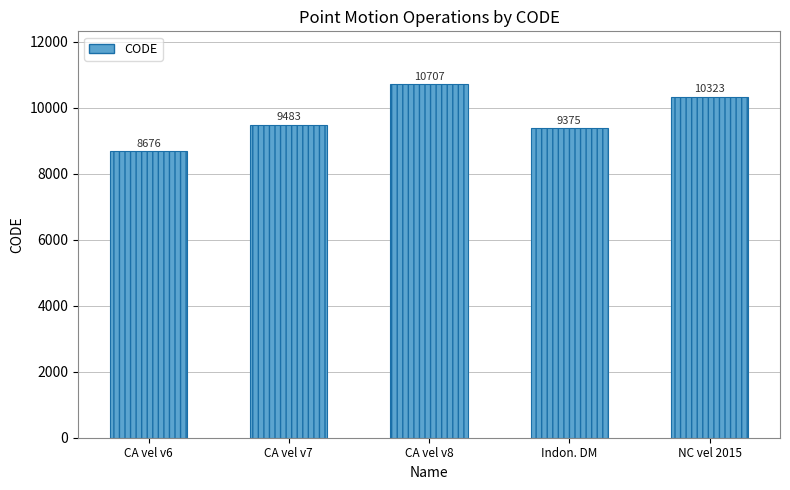

What position from the right is CA vel v8?

3